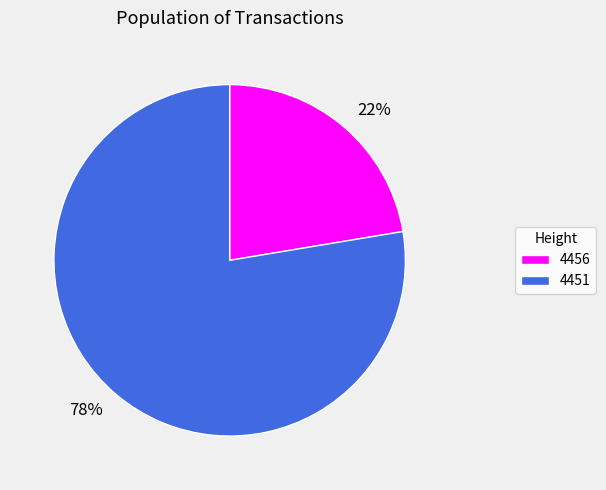

Approximately how many times larger is the value at 4451 compared to 4456?

3.5